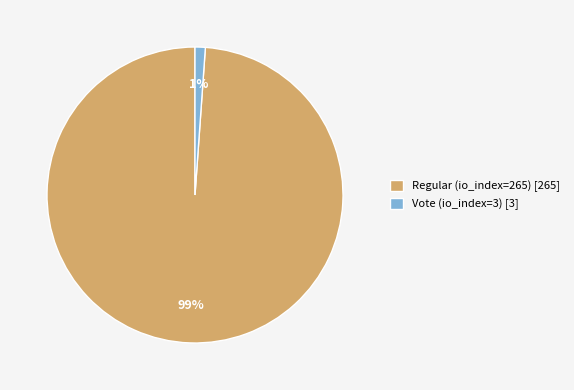

Rank the categories by value from lowest to highest.

Vote (io_index=3), Regular (io_index=265)